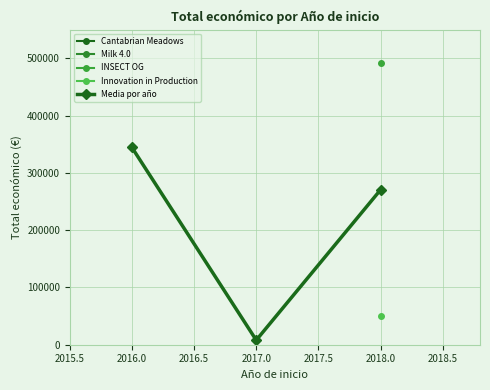

True or false: the data shows 549450.1 at 2016.0.

False